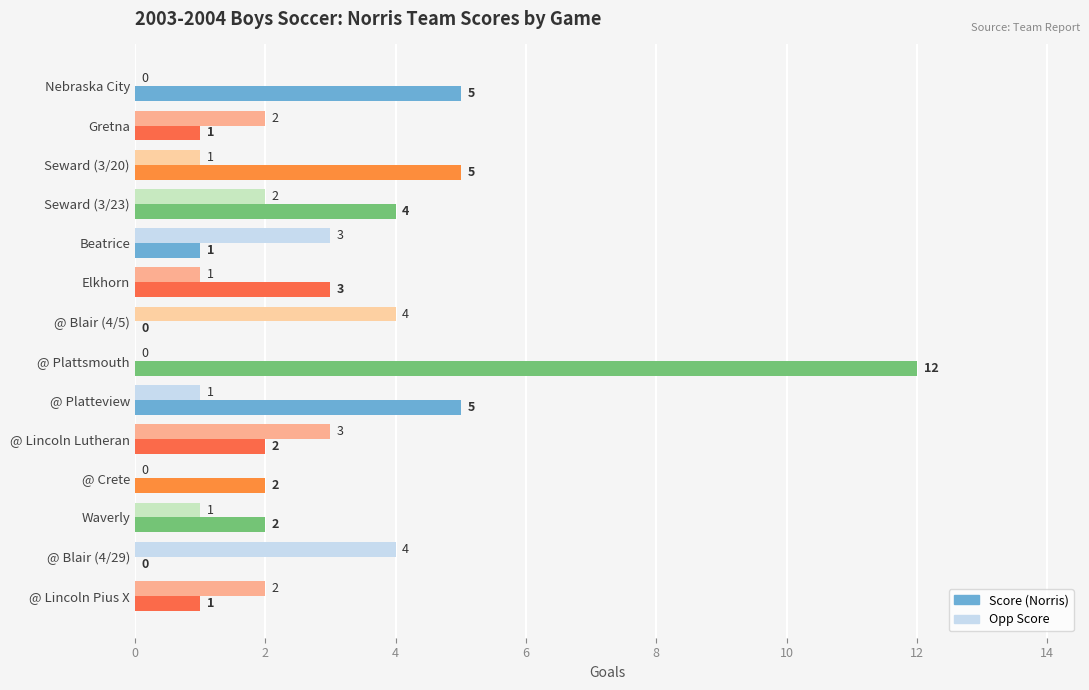

At which category does the chart reach its peak across all series?

@ Plattsmouth